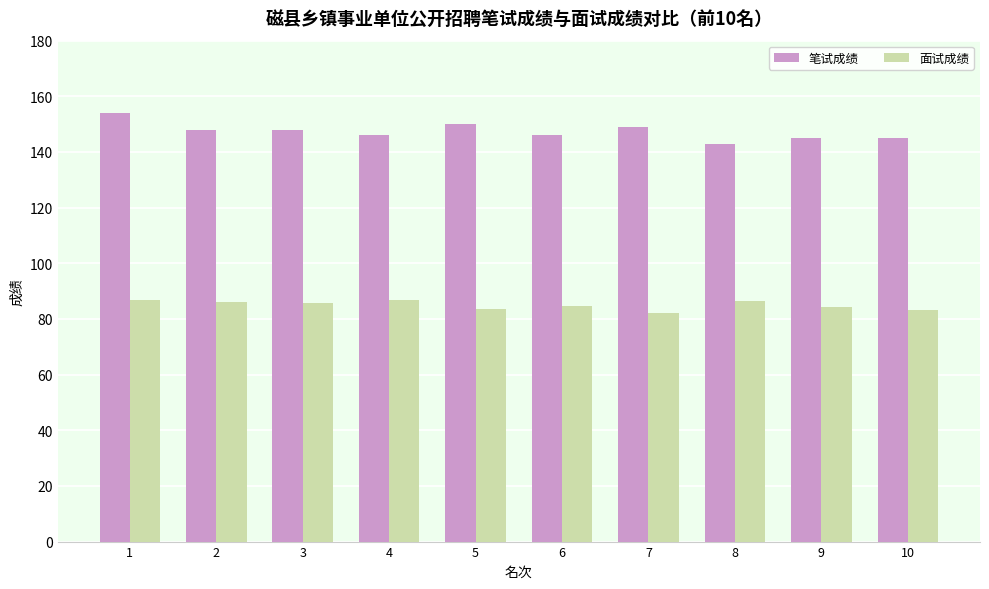

Which series has the largest total across all categories?

笔试成绩